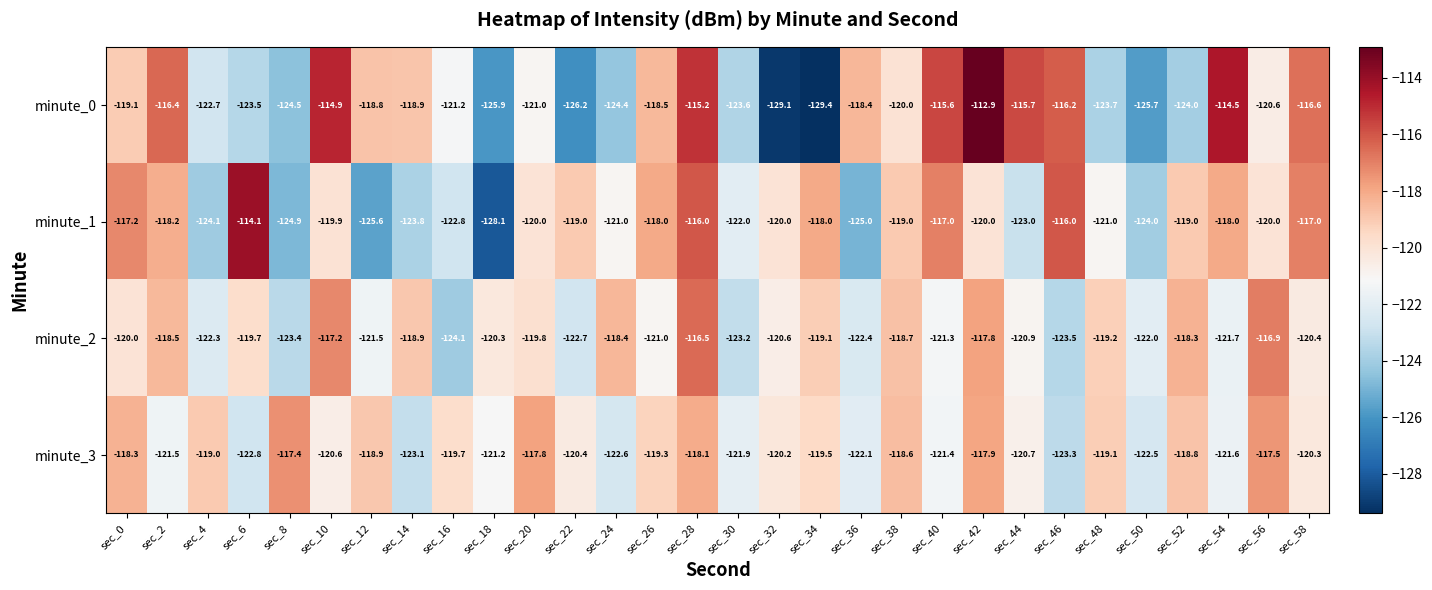

The minute_0 series shows -119.1 at sec_0. True or false?

True